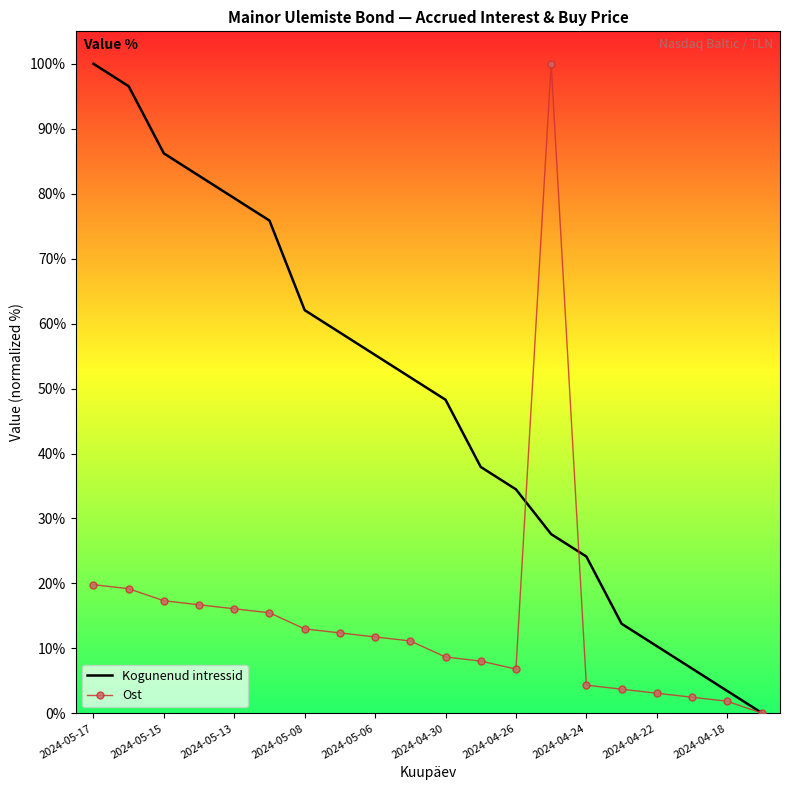

What is the total value across all series at 2024-05-13?

95.4